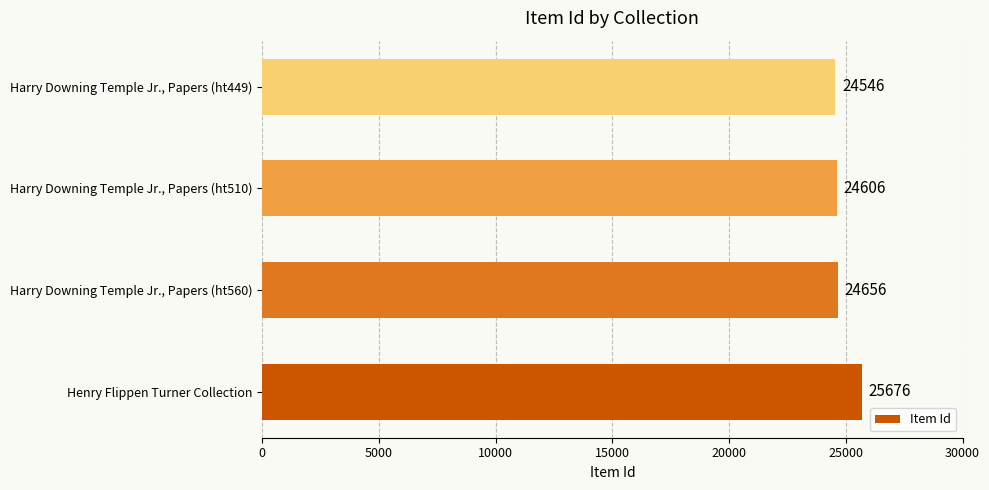

What is the difference between the second highest and minimum values?

110